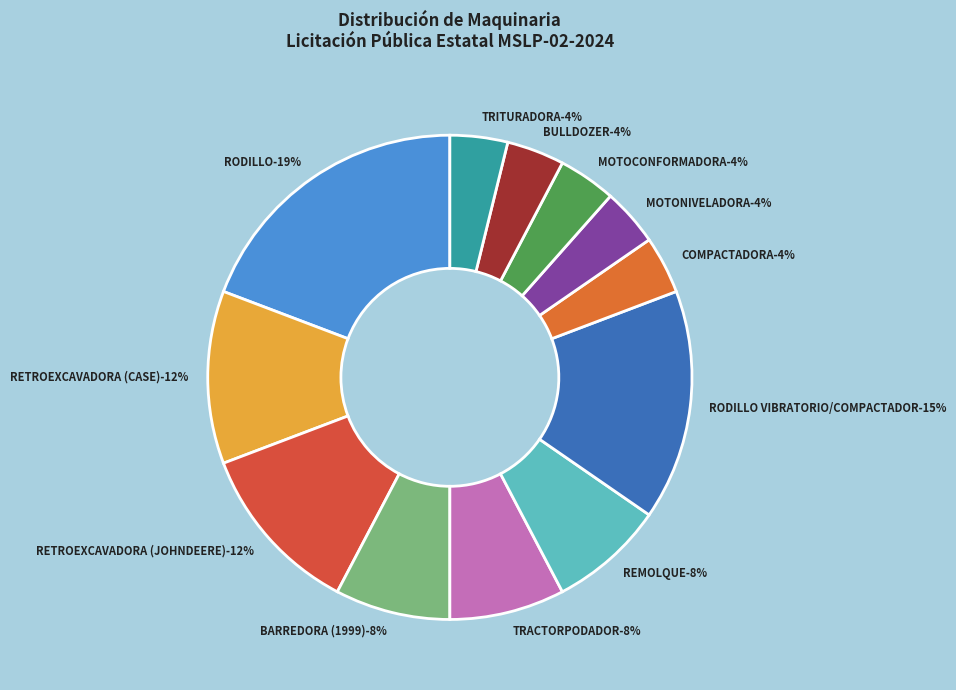

What percentage is the RODILLO slice, to the nearest percent?

19%